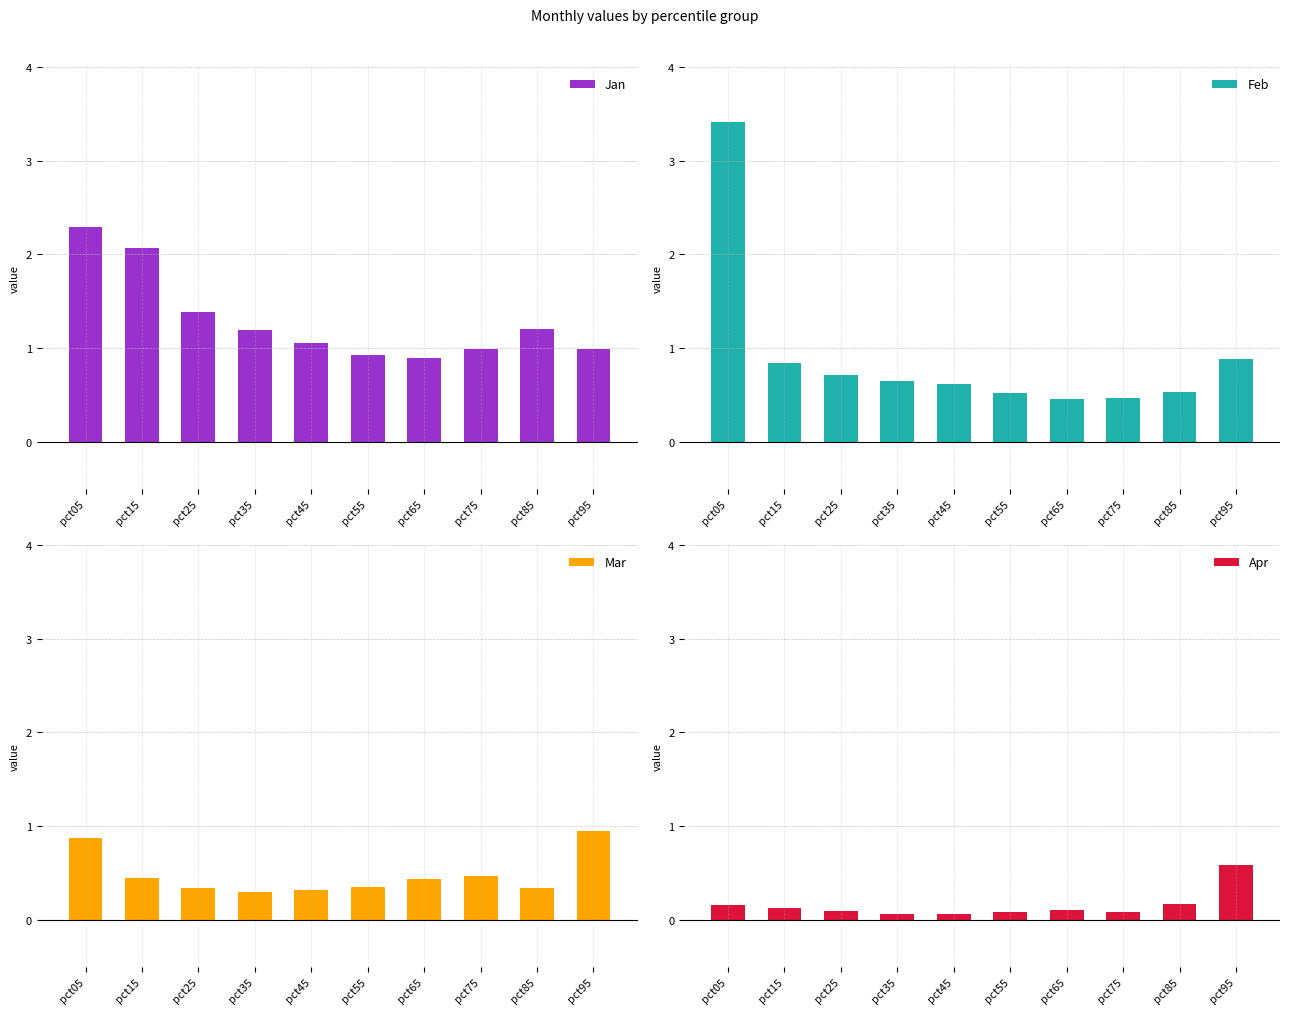

What is the sum of the Mar values at pct55 and pct05?

1.2